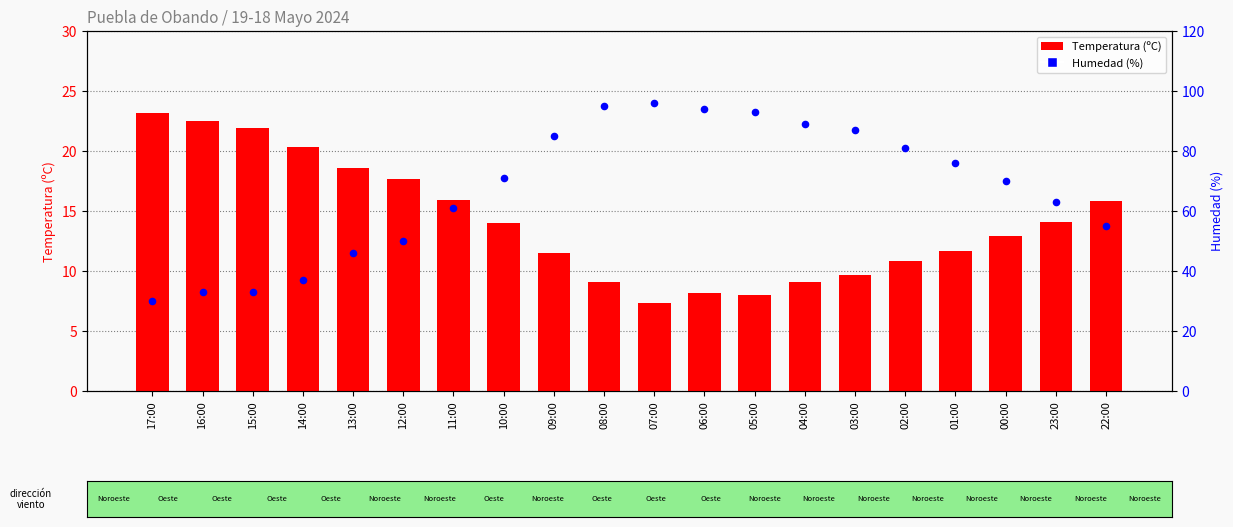

At which category is the sum across all series the highest?

08:00